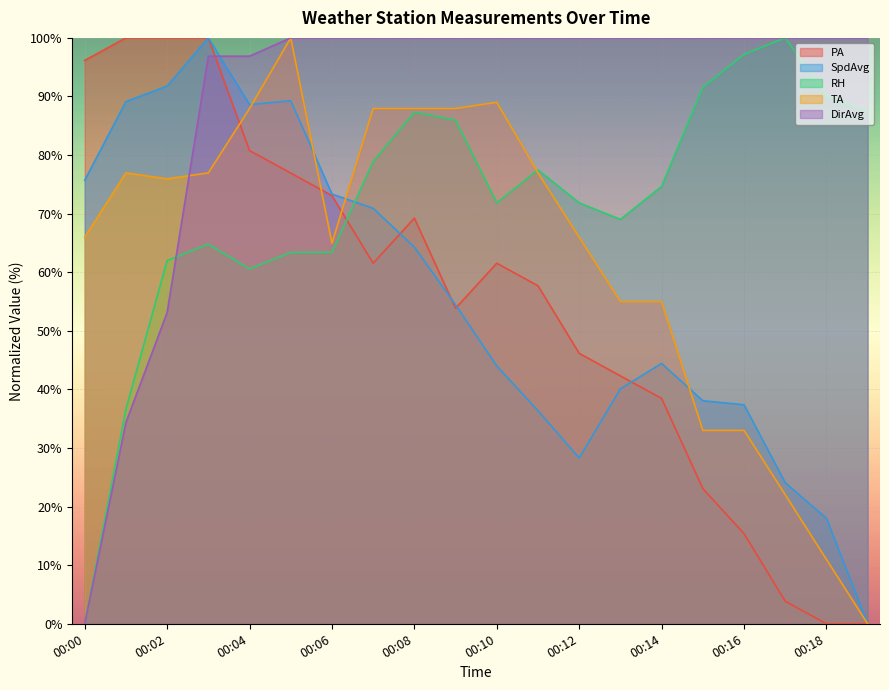

Which series ends up on top after the final intersection of PA and RH?

RH